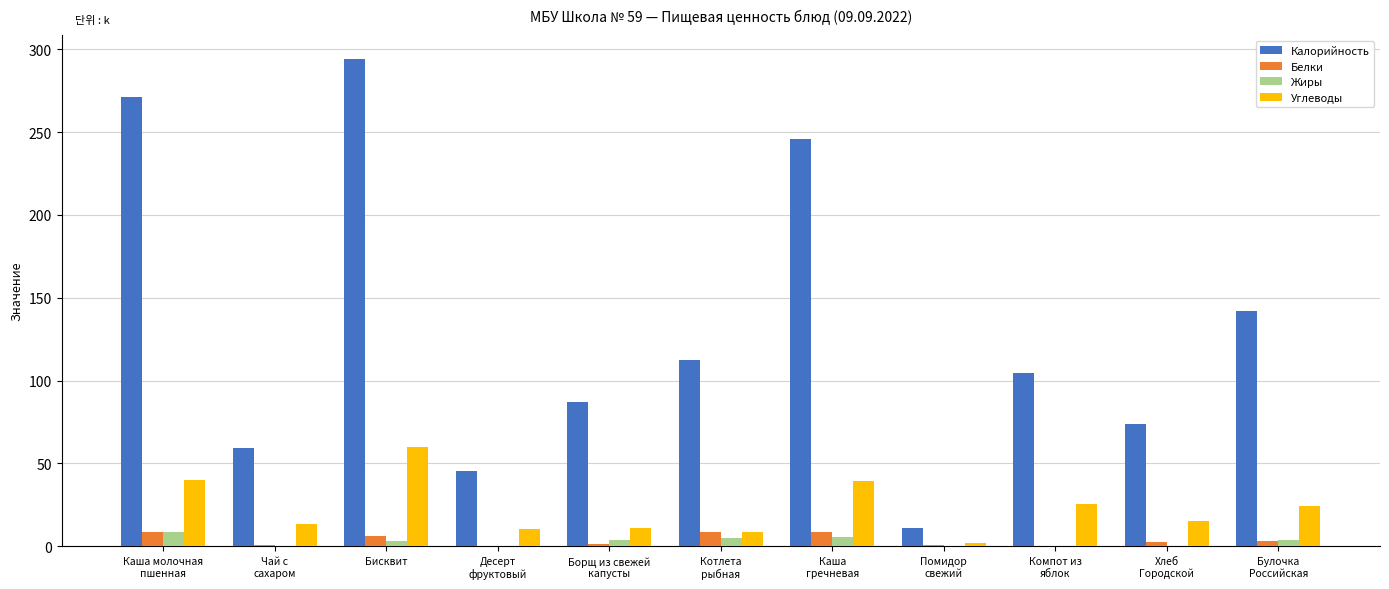

At which category is the sum across all series the highest?

Бисквит